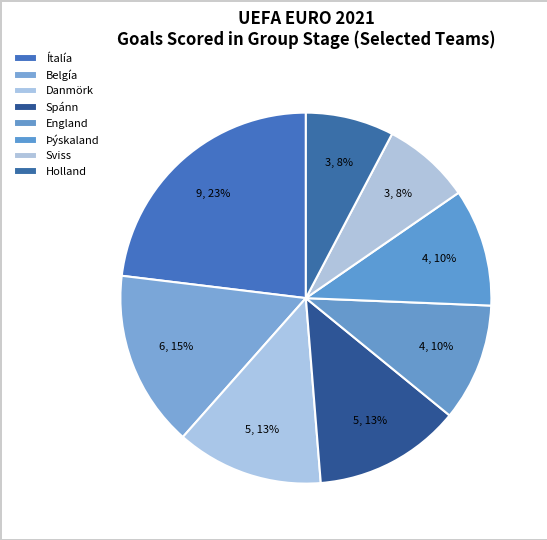

Count the number of slices in the pie.

8